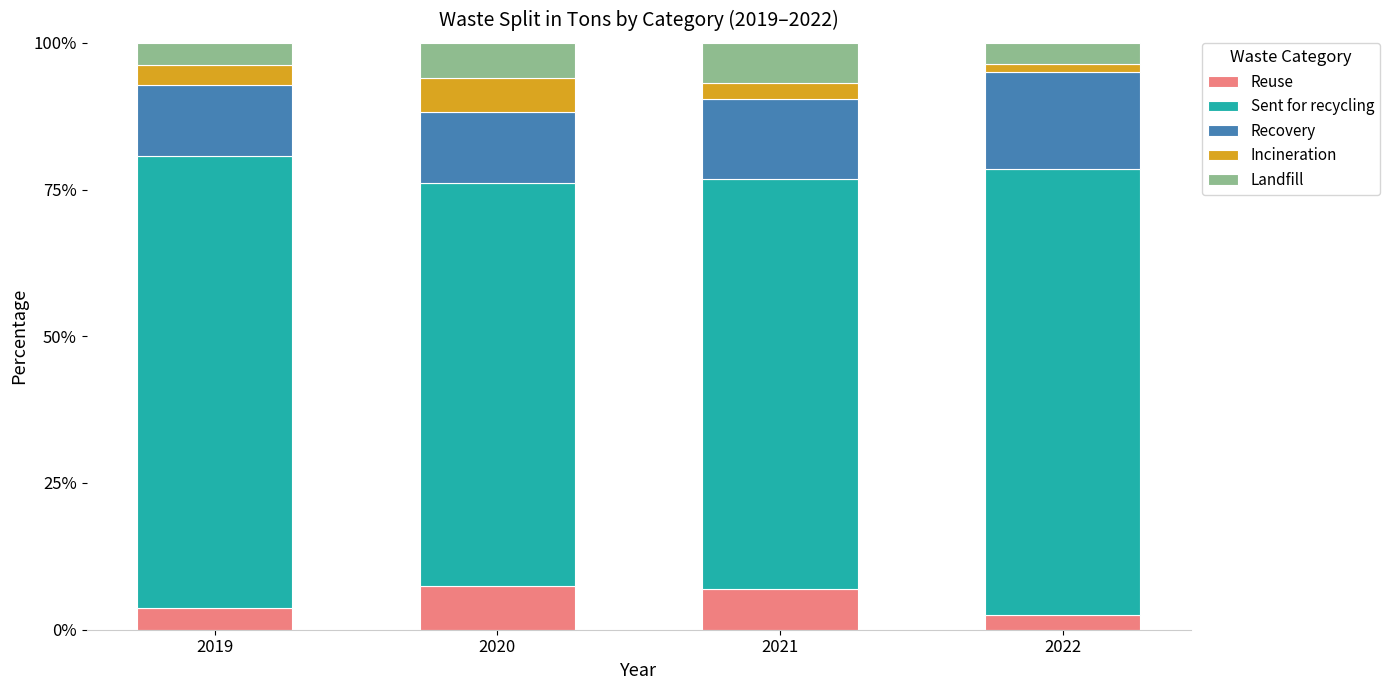

How many values in the Reuse series are below 6?

2